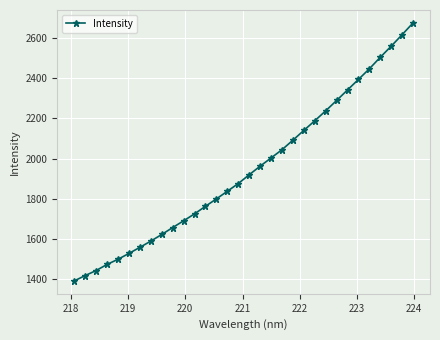

What is the value of the 23rd point from the left?

2188.0